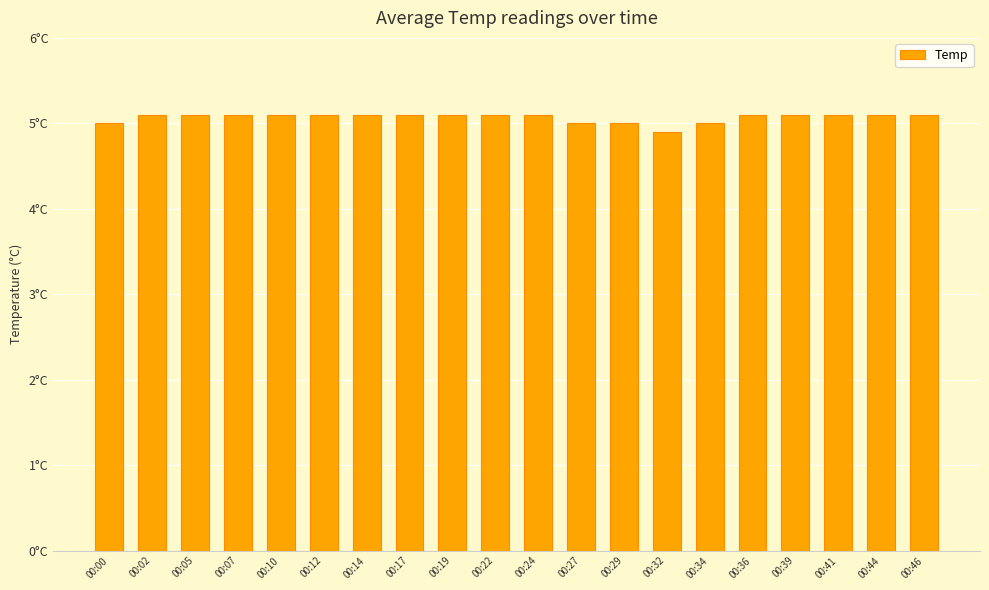

The value at 00:14 is 8.4. True or false?

False